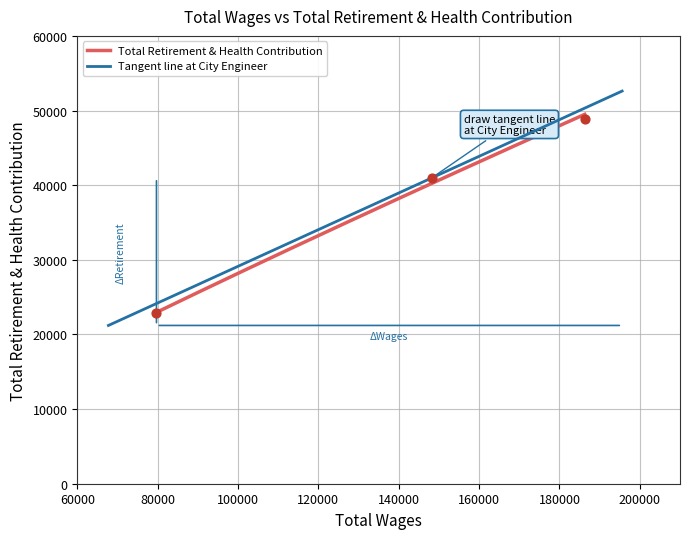

Between 79708.0 and 186289.0, which is larger?

186289.0